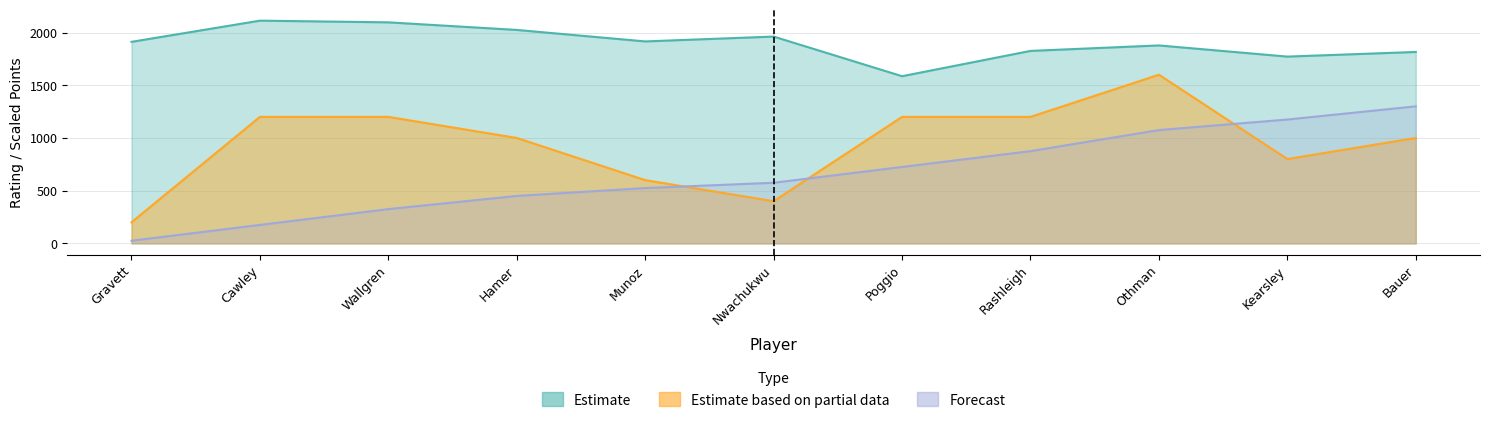

At which label does Pts reach its minimum?

Gravett